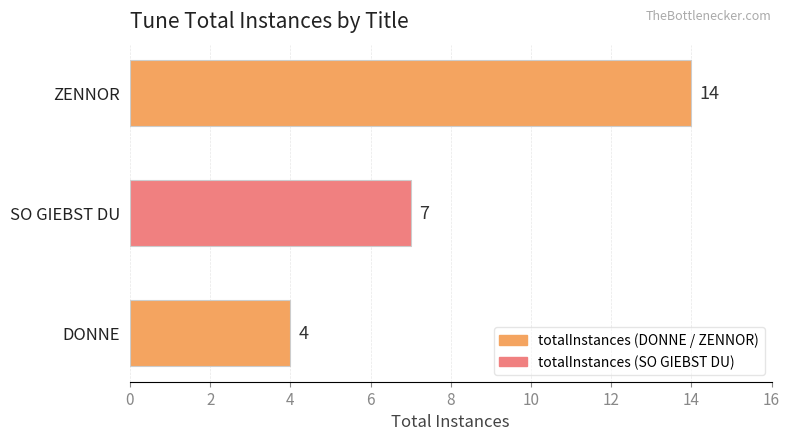

How many series are shown in this chart?

1